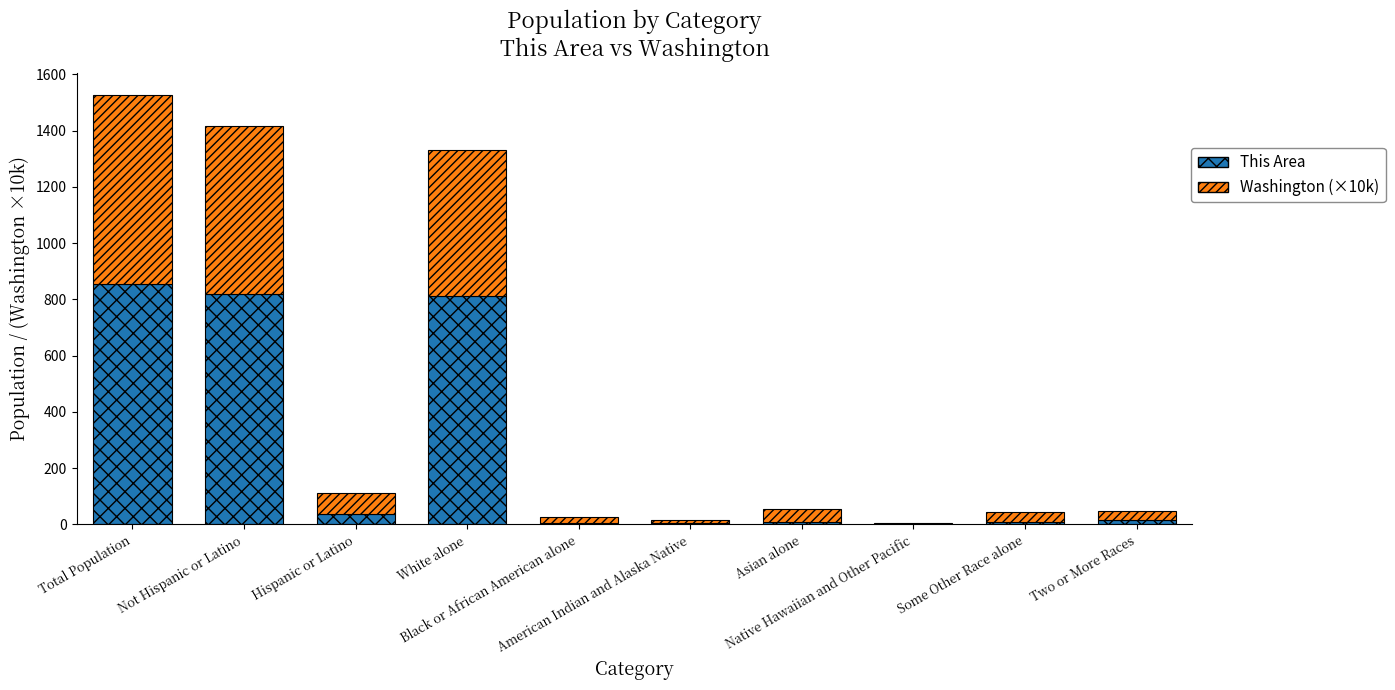

What is the sum of all This Area values?

2568.0